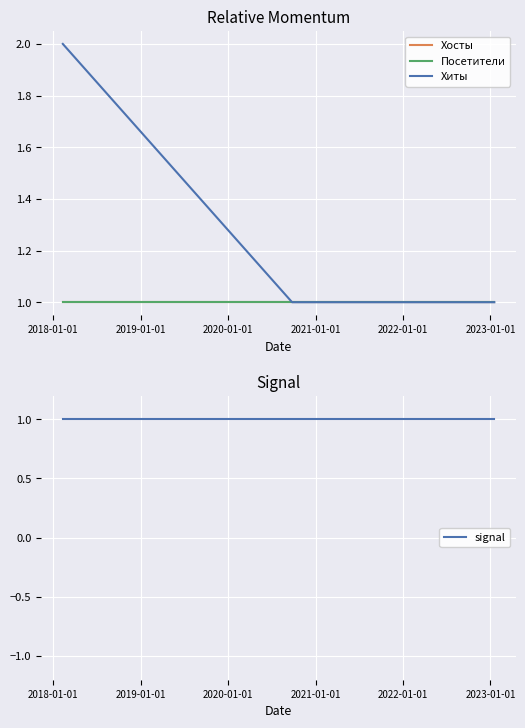

Rank the series by their maximum value, from highest to lowest.

Хиты, Хосты, Посетители, signal